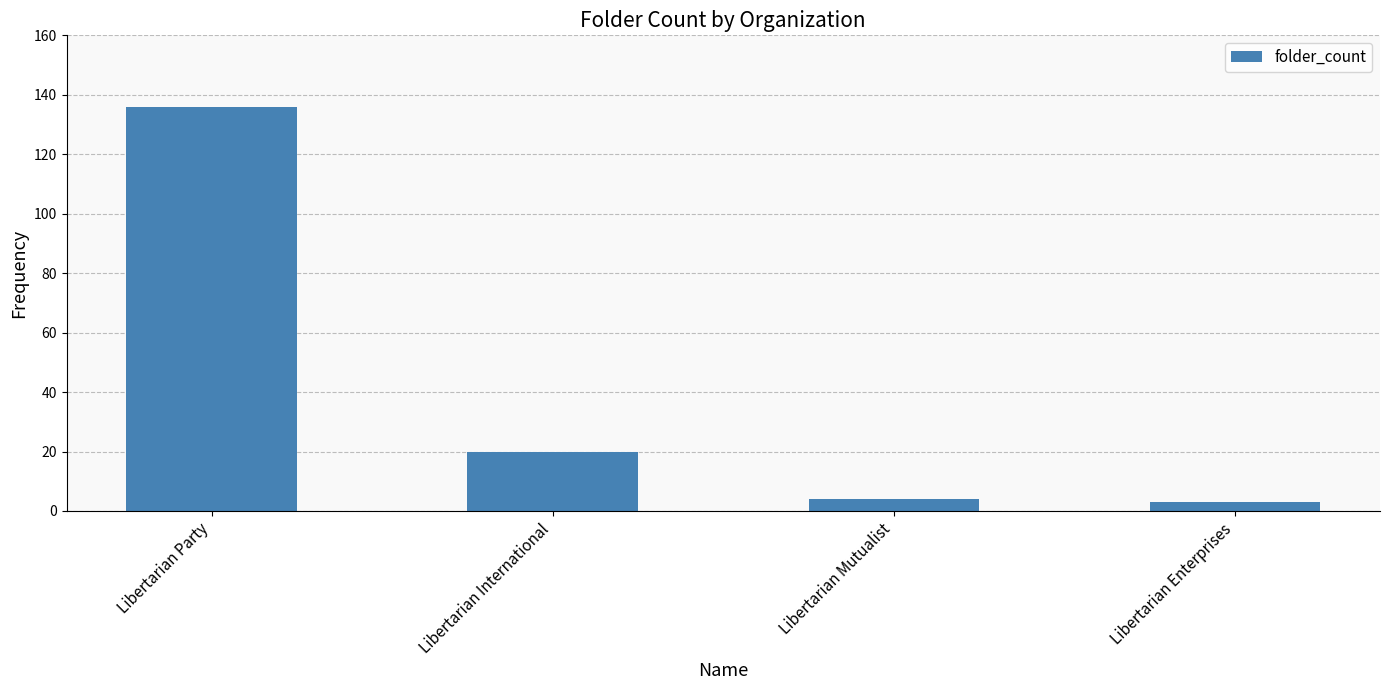

How many values are below 20?

2